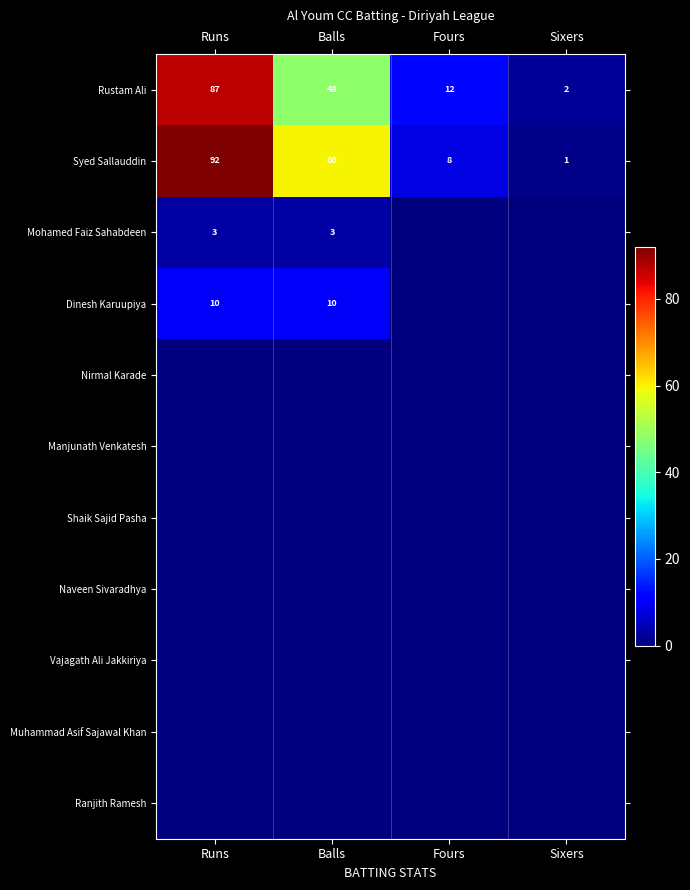

What is the average value of the Syed Sallauddin series?

40